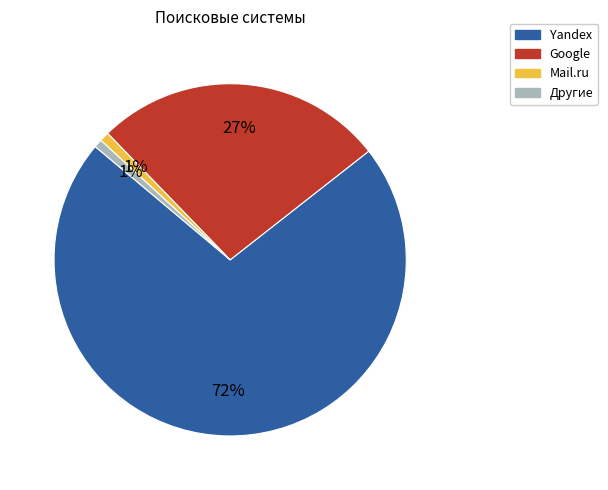

Does any single category account for the majority?

Yes